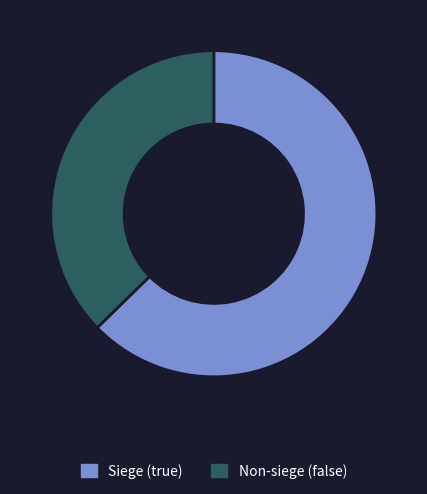

Approximately how many times larger is the value at Siege (true) compared to Non-siege (false)?

1.7